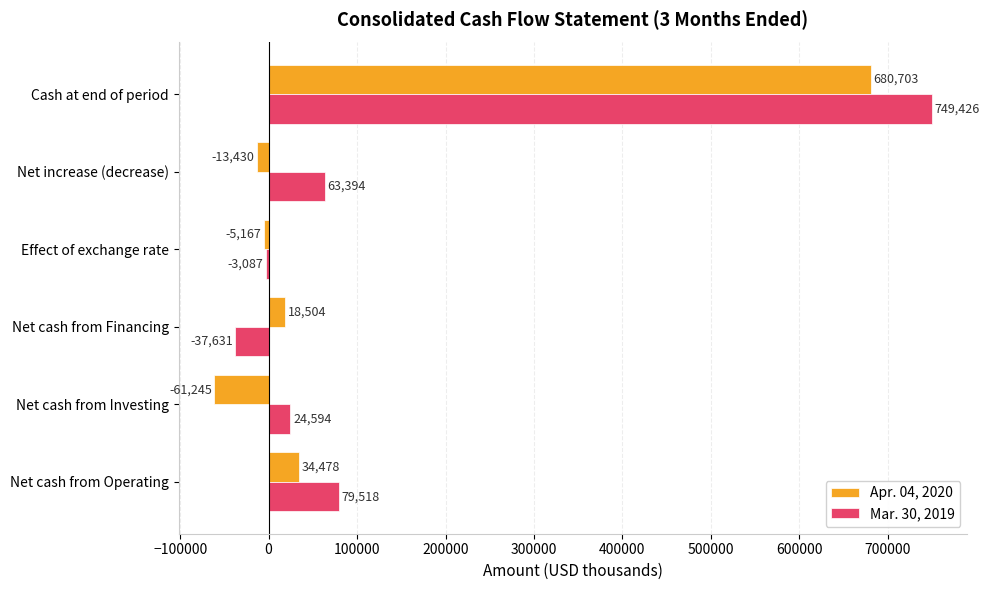

Where is Mar. 30, 2019 nearest to the value 355897?

Net cash from Operating